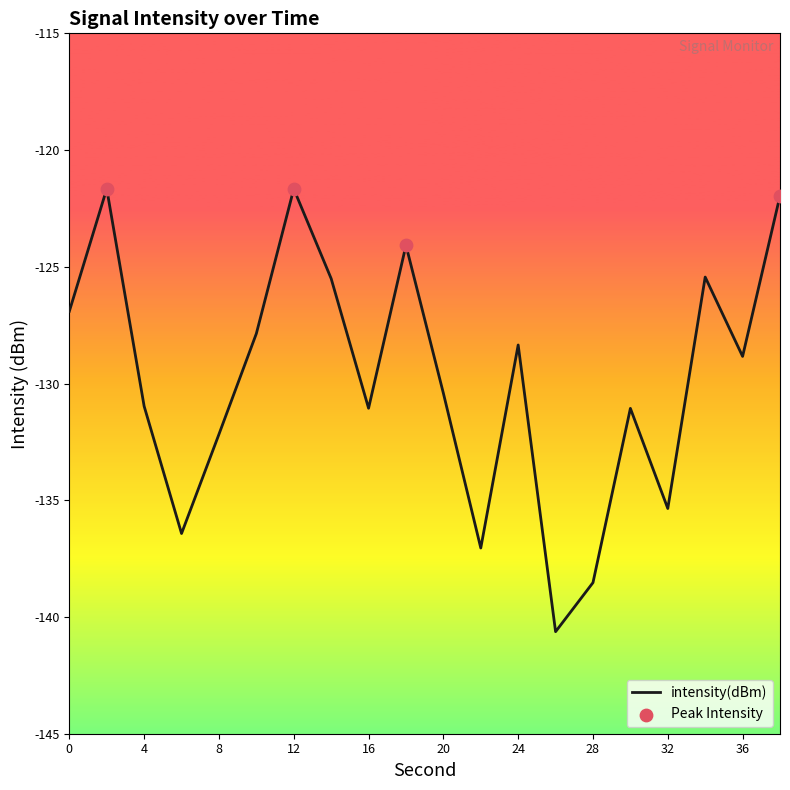

What is the difference between the maximum and minimum values?

19.0